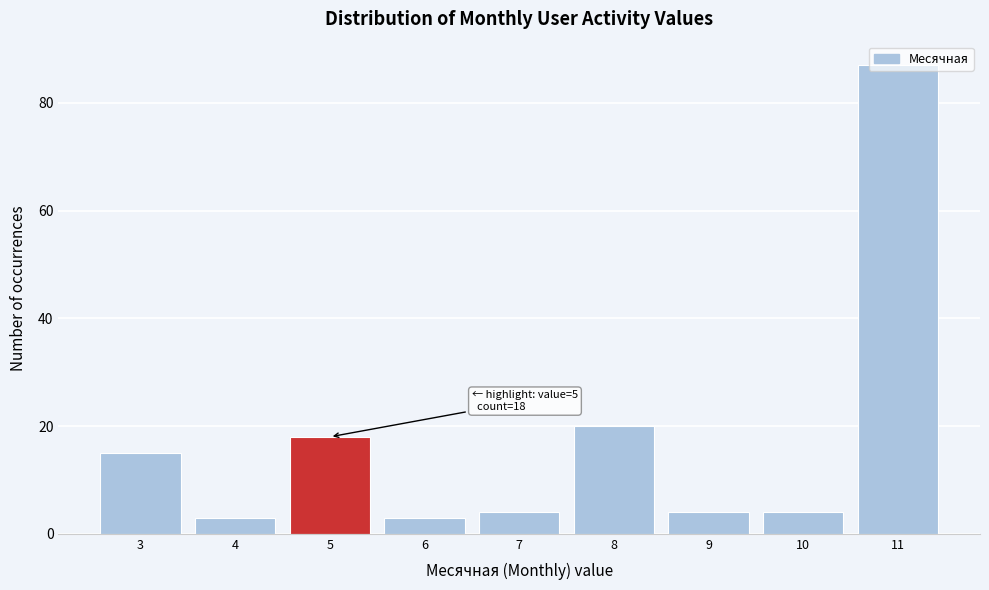

Which range on the x-axis has the tallest bar?

10.5 to 11.5